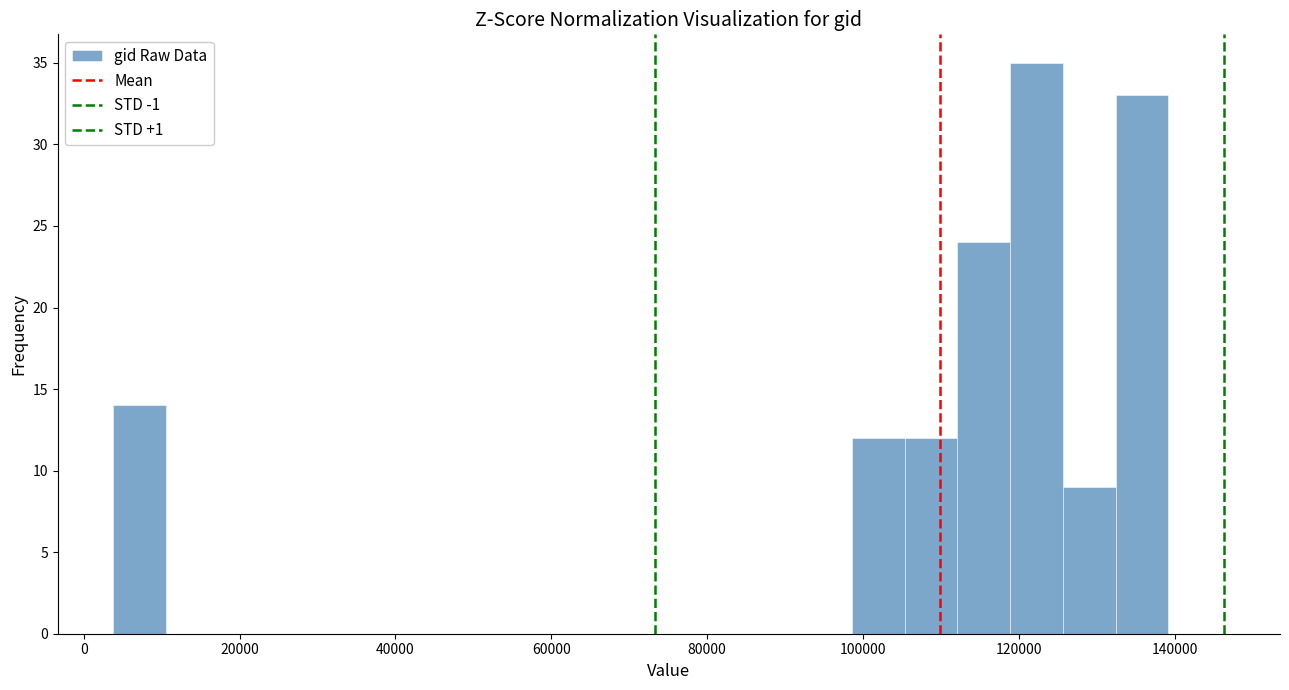

Read against the x-axis, roughly where is the centre of the tallest bar?

122000